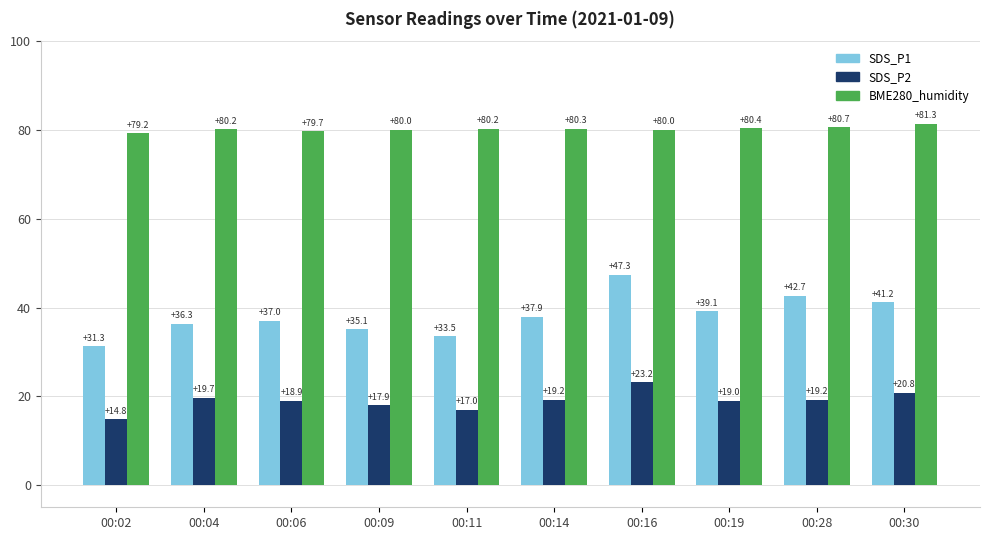

Rank the series by their average value, from lowest to highest.

SDS_P2, SDS_P1, BME280_humidity